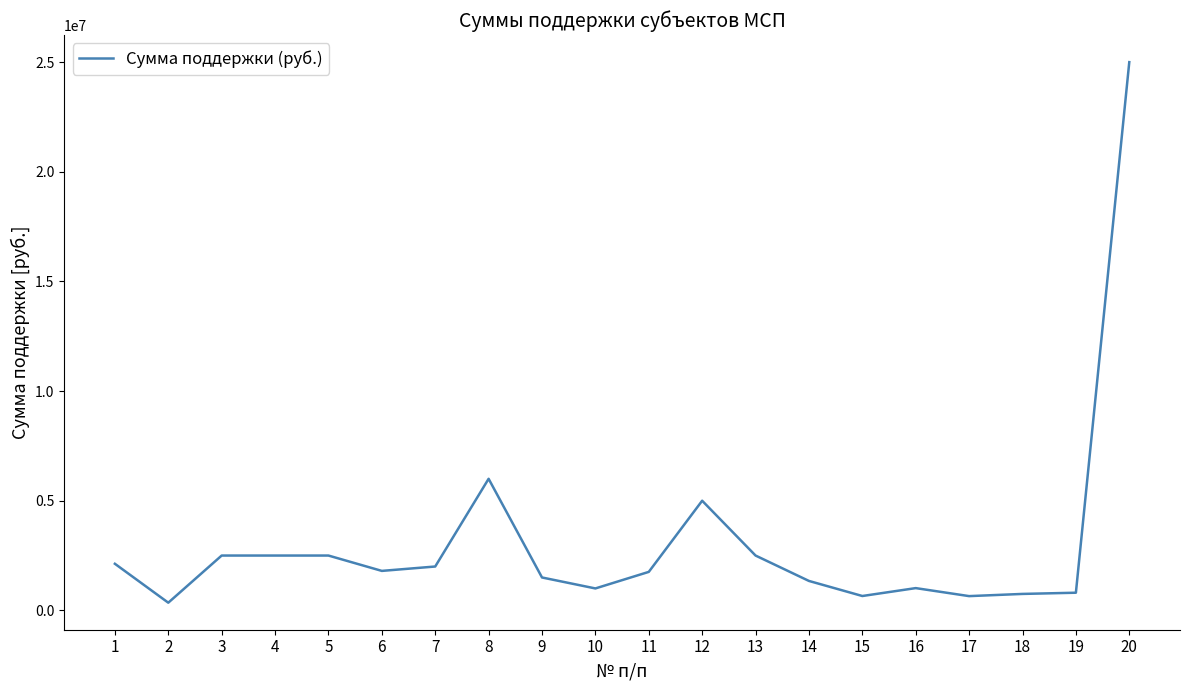

Does the chart have visible grid lines?

No